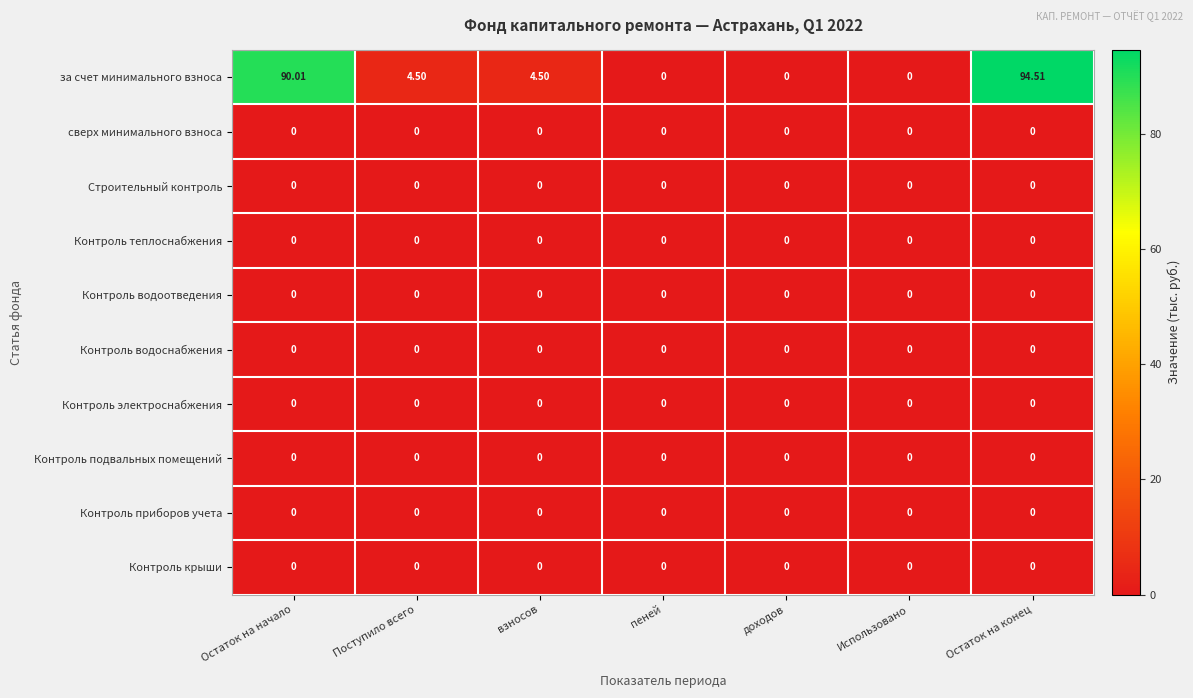

At which category is the sum across all series the highest?

Остаток на конец